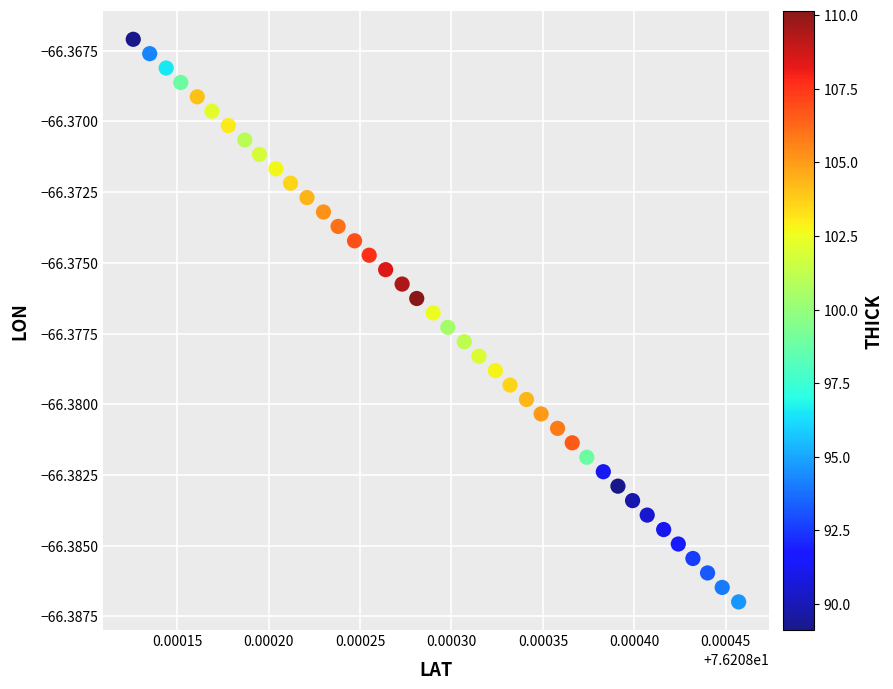

How many points are shown in the scatter plot?

40